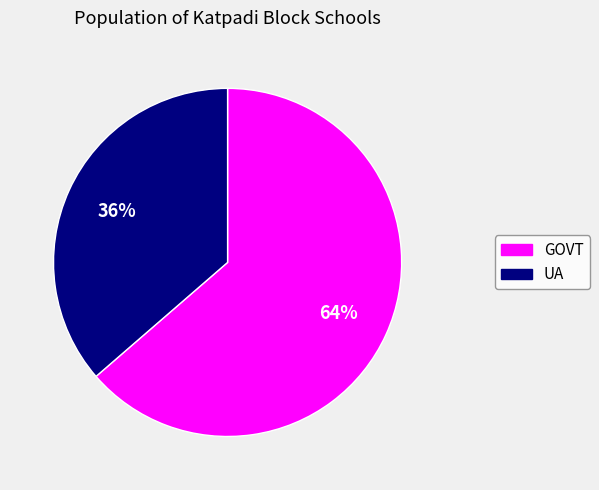

Rank the categories by value from highest to lowest.

GOVT, UA